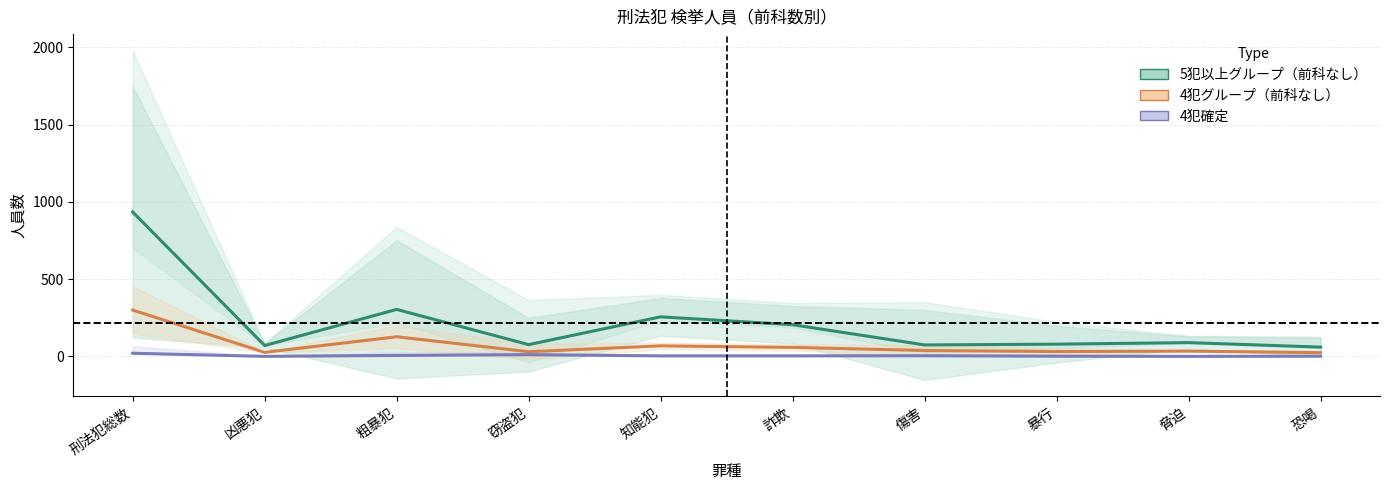

What is the value of the 同一罪種前科なし(5犯以上) point at the 1st from the left?

935